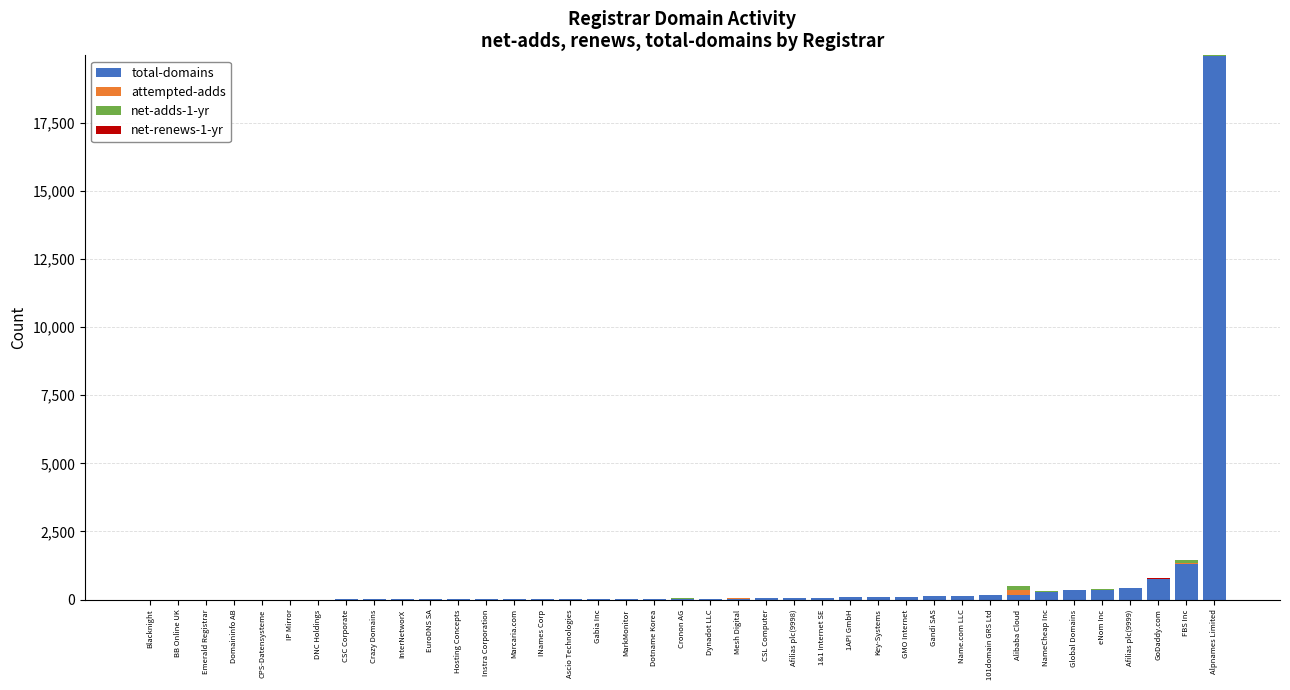

Is it true that total-domains equals 751 at GoDaddy.com?

True